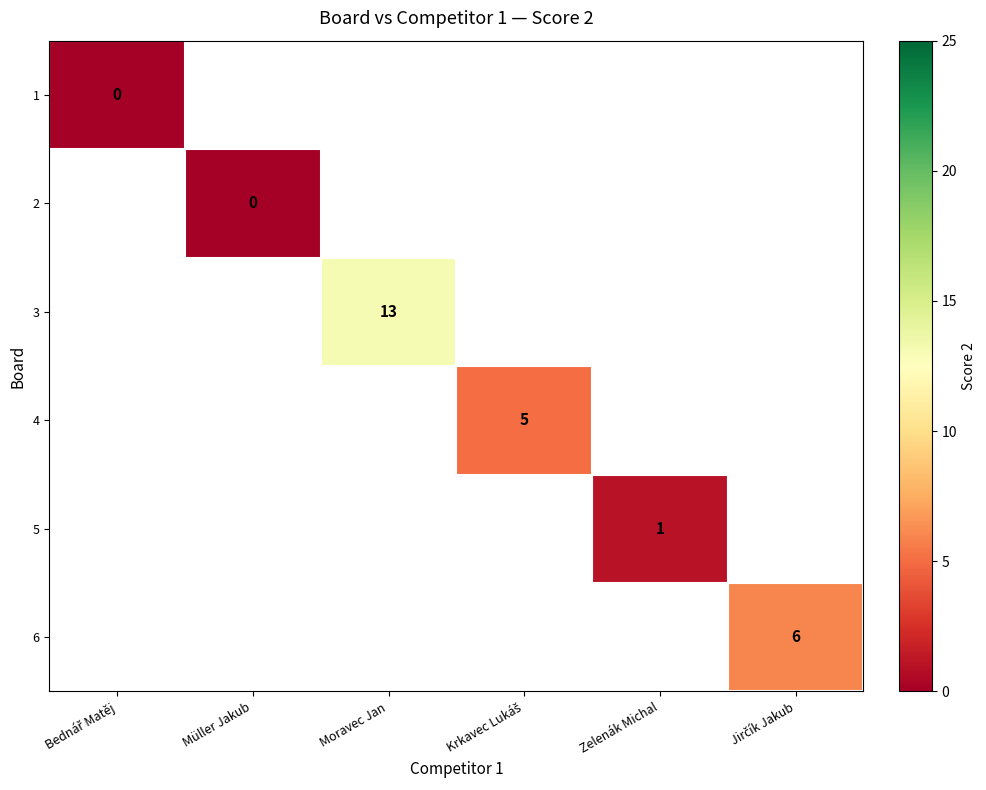

At how many categories does at least one series exceed 3?

3